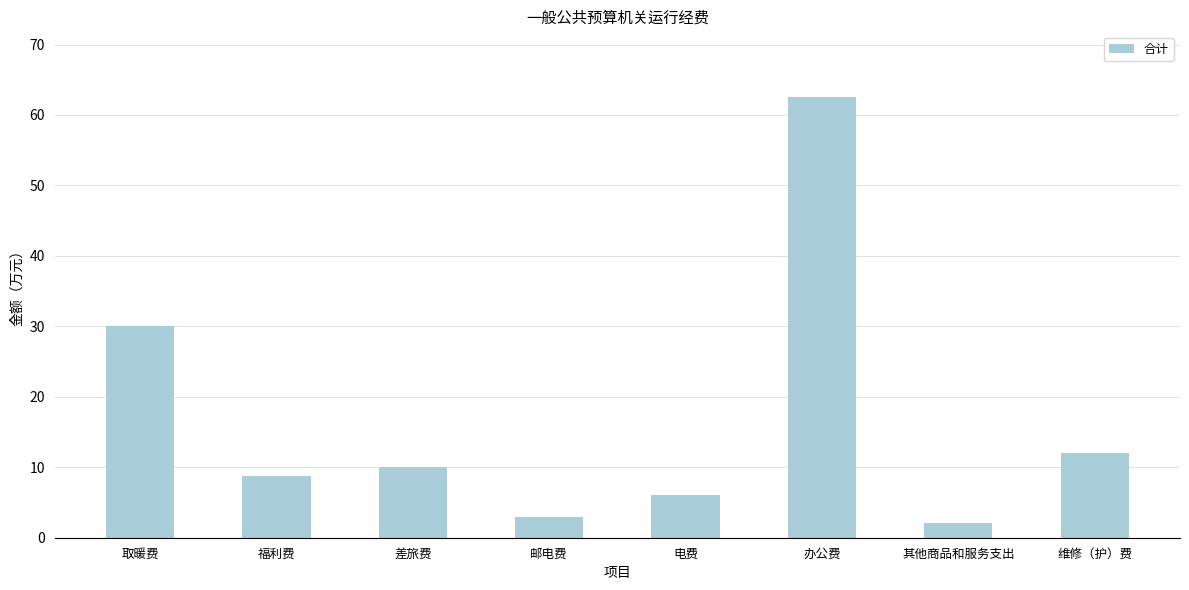

Reading left to right, what are all the values shown in this chart?

取暖费=30.0	福利费=8.8	差旅费=10.0	邮电费=3.0	电费=6.0	办公费=62.5	其他商品和服务支出=2.2	维修（护）费=12.0